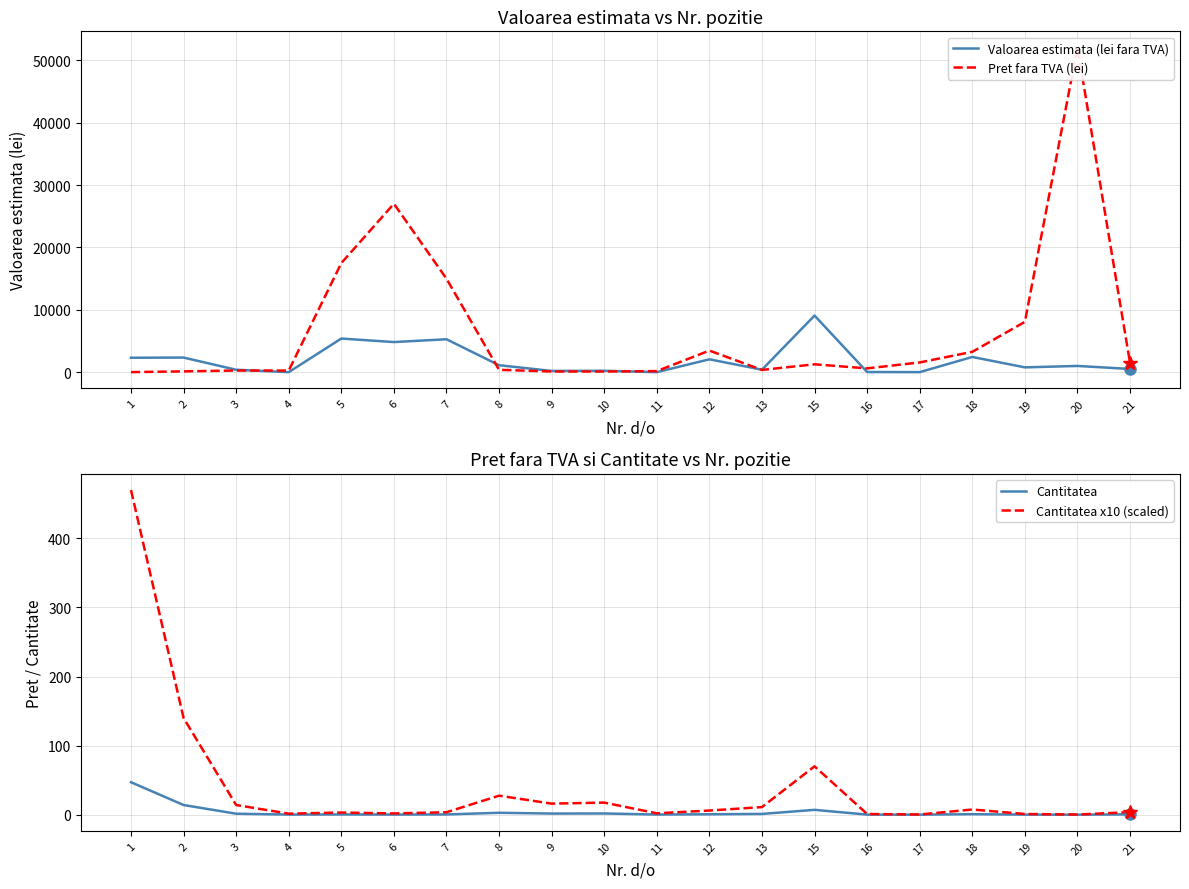

What is the greatest value displayed?

52000.0